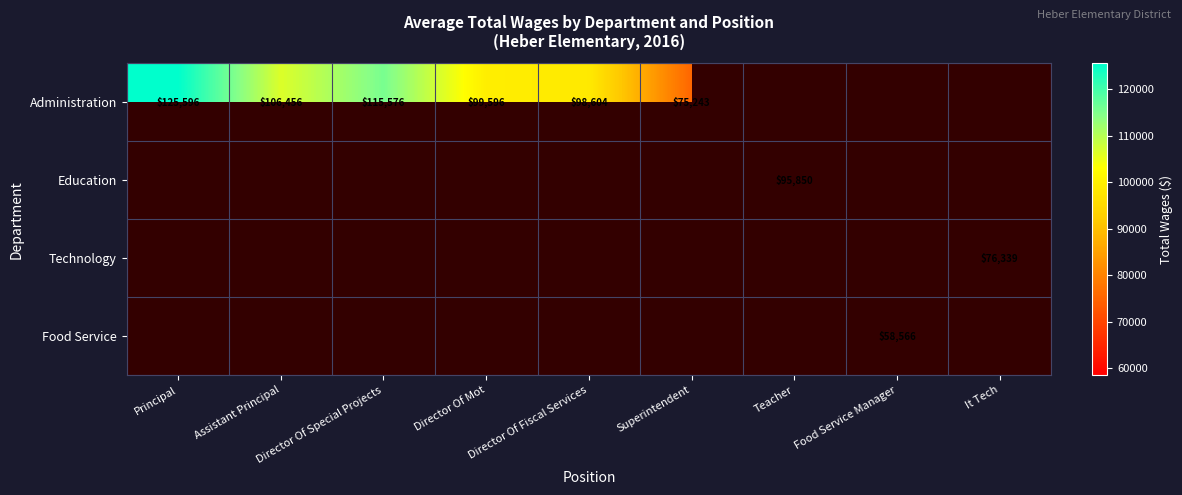

The value of Administration at Director Of Mot is 149730. True or false?

False